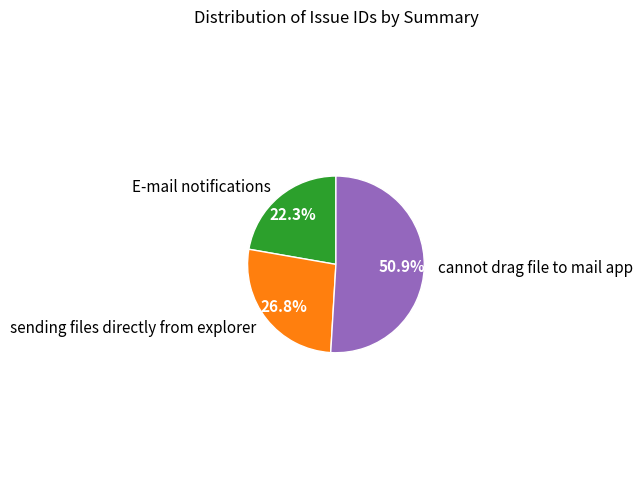

What percentage is the cannot drag file to mail app slice, to the nearest percent?

51%